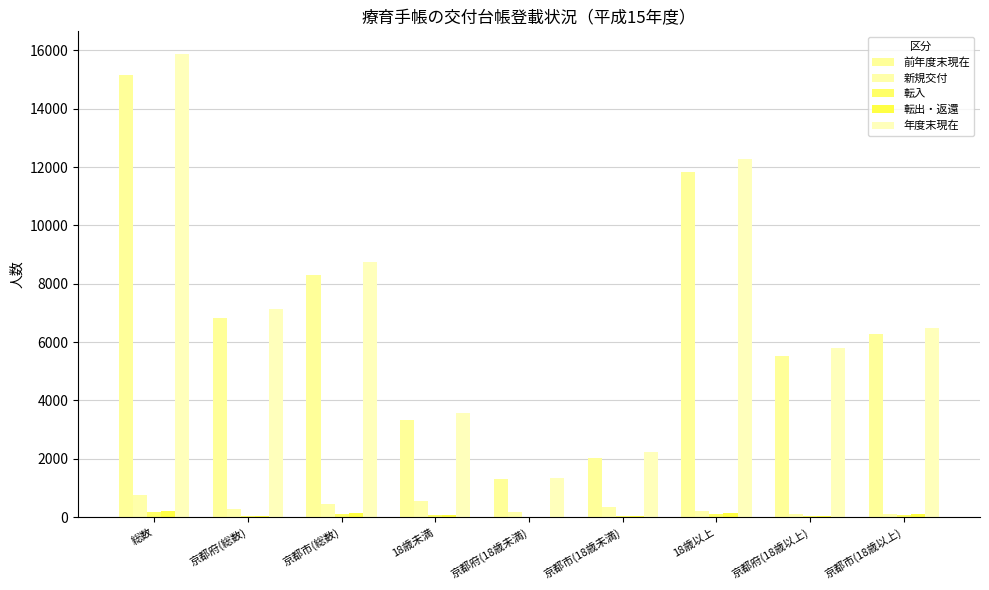

What is the value of the 前年度末現在 bar at the 8th from the left?

5536